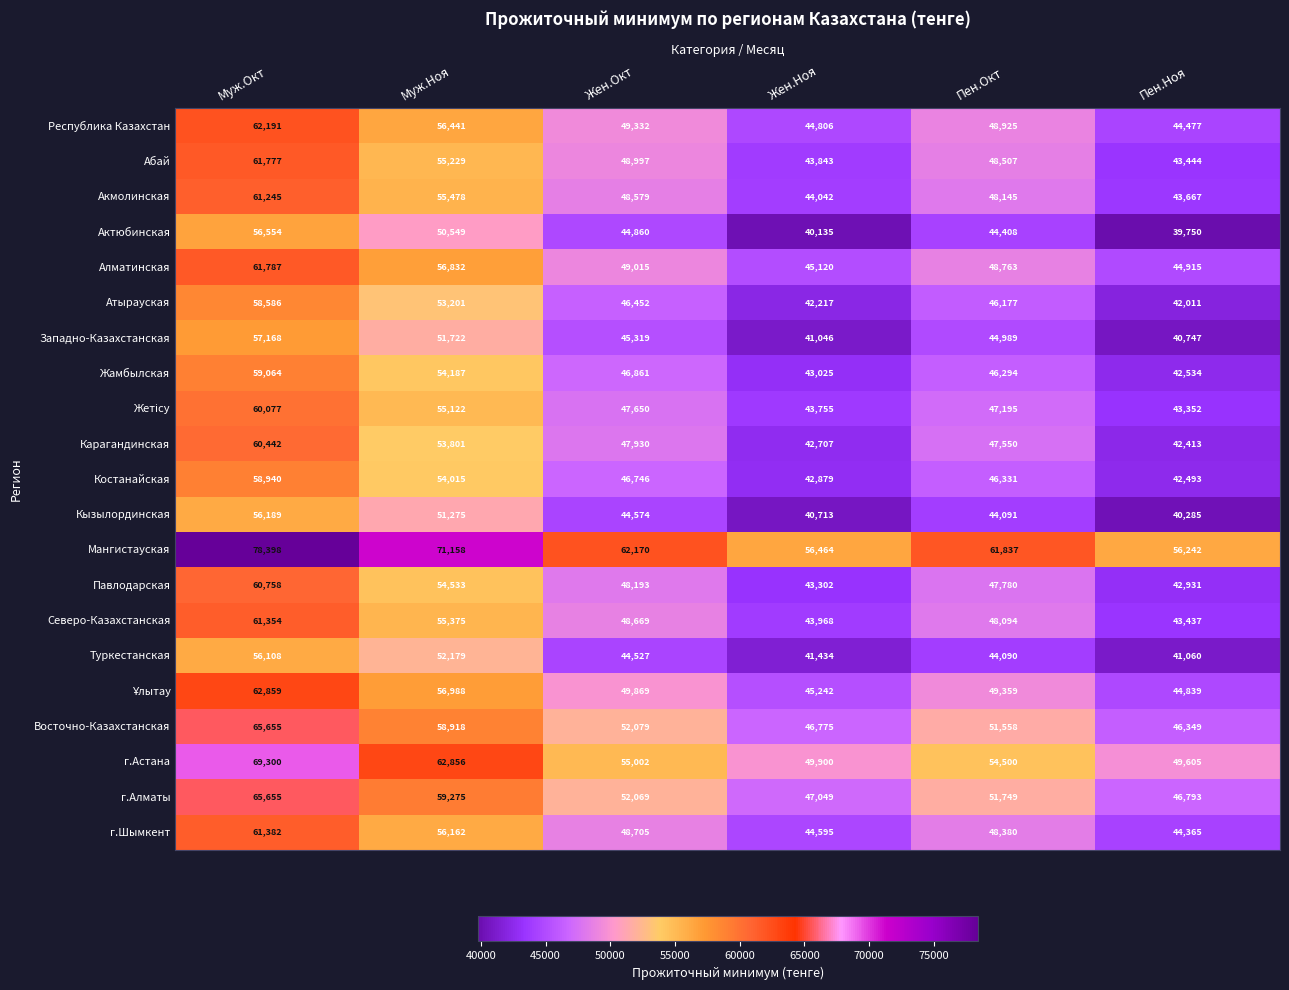

Which series has the widest spread of values?

Мангистауская